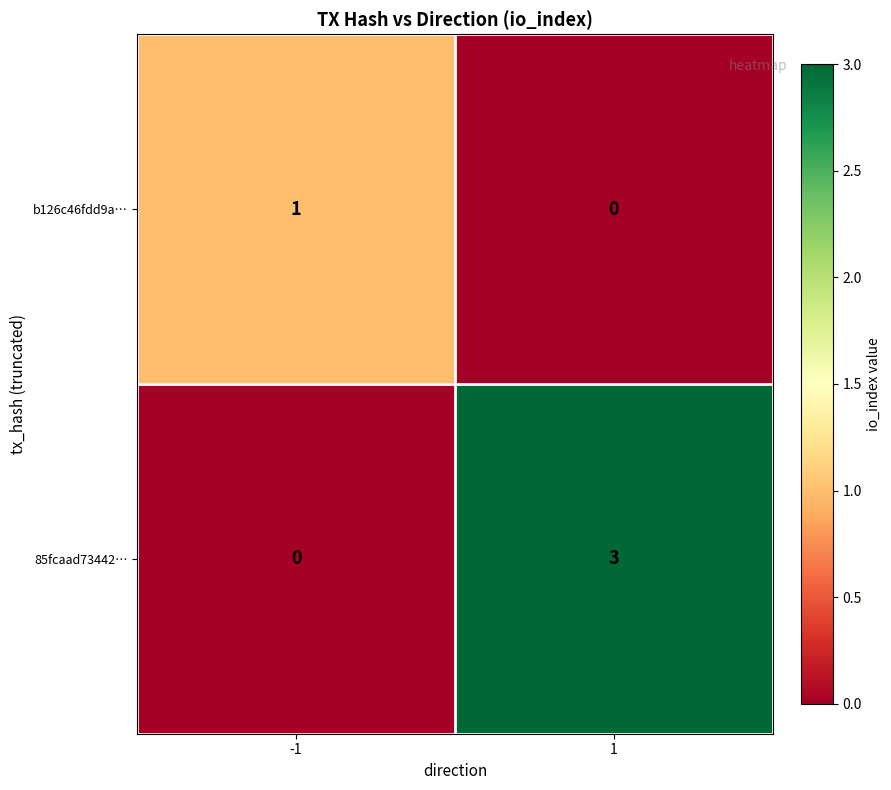

Rank the series by their maximum value, from lowest to highest.

b126c46fdd9a…, 85fcaad73442…